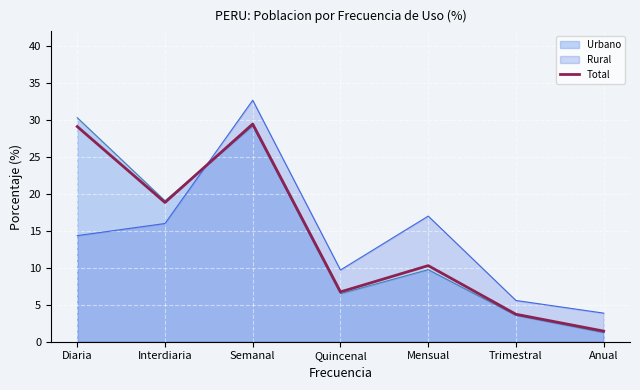

Where does the data first go above 10?

Diaria